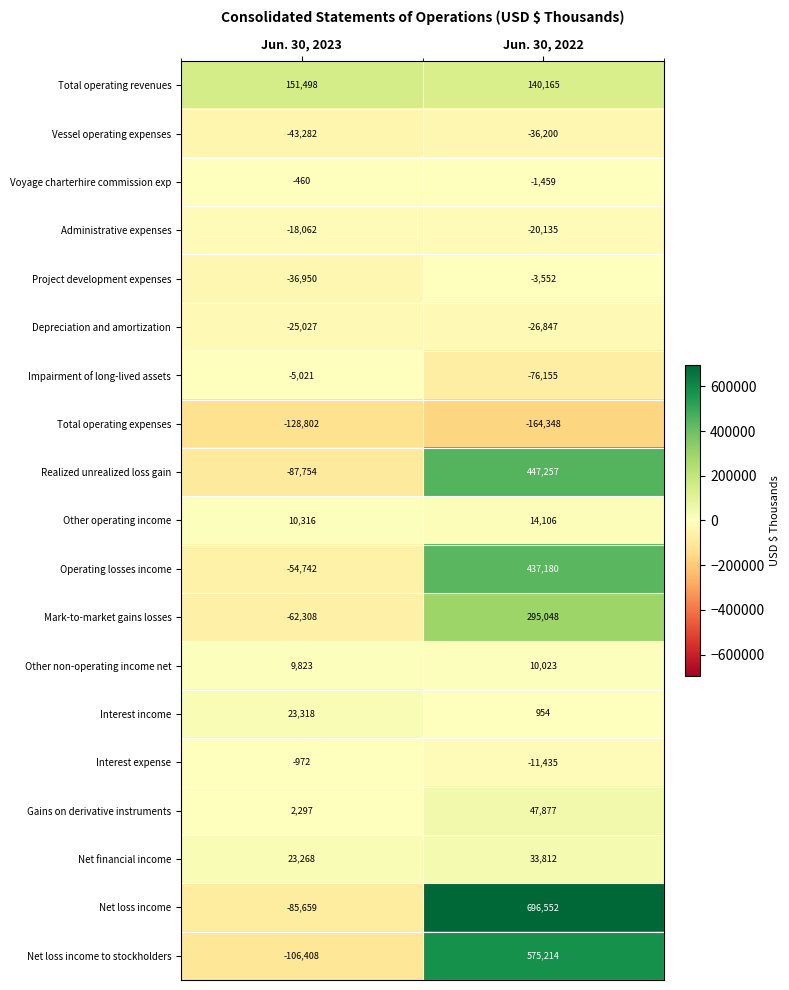

How many series are shown in this chart?

19